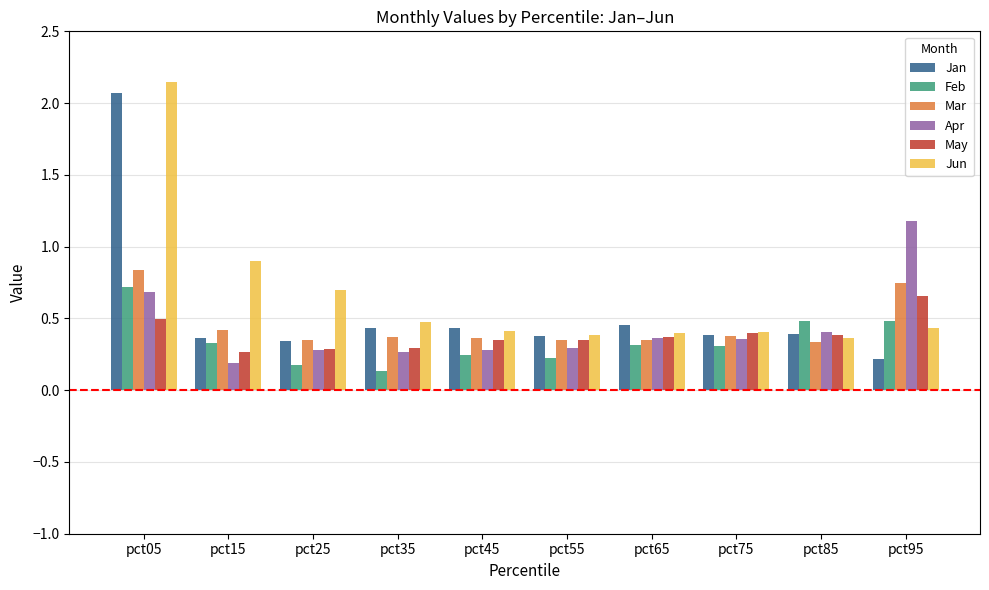

True or false: May has a value of 0.3 at pct25.

True